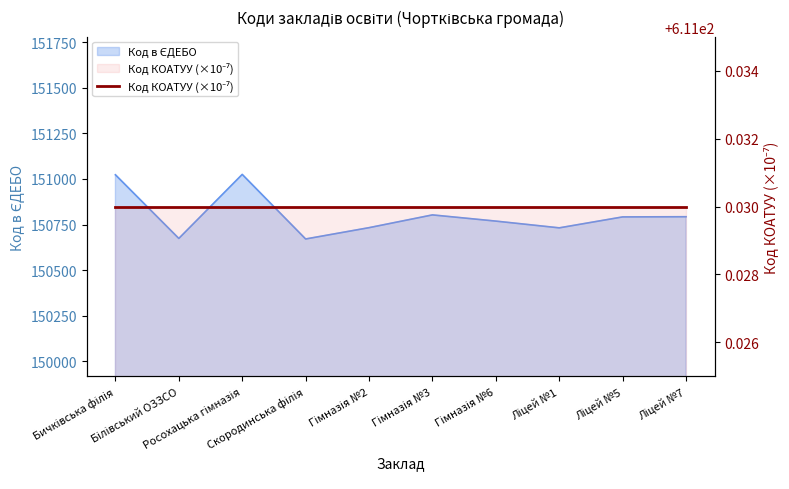

How many points are higher than both their immediate neighbors (excluding endpoints)?

2